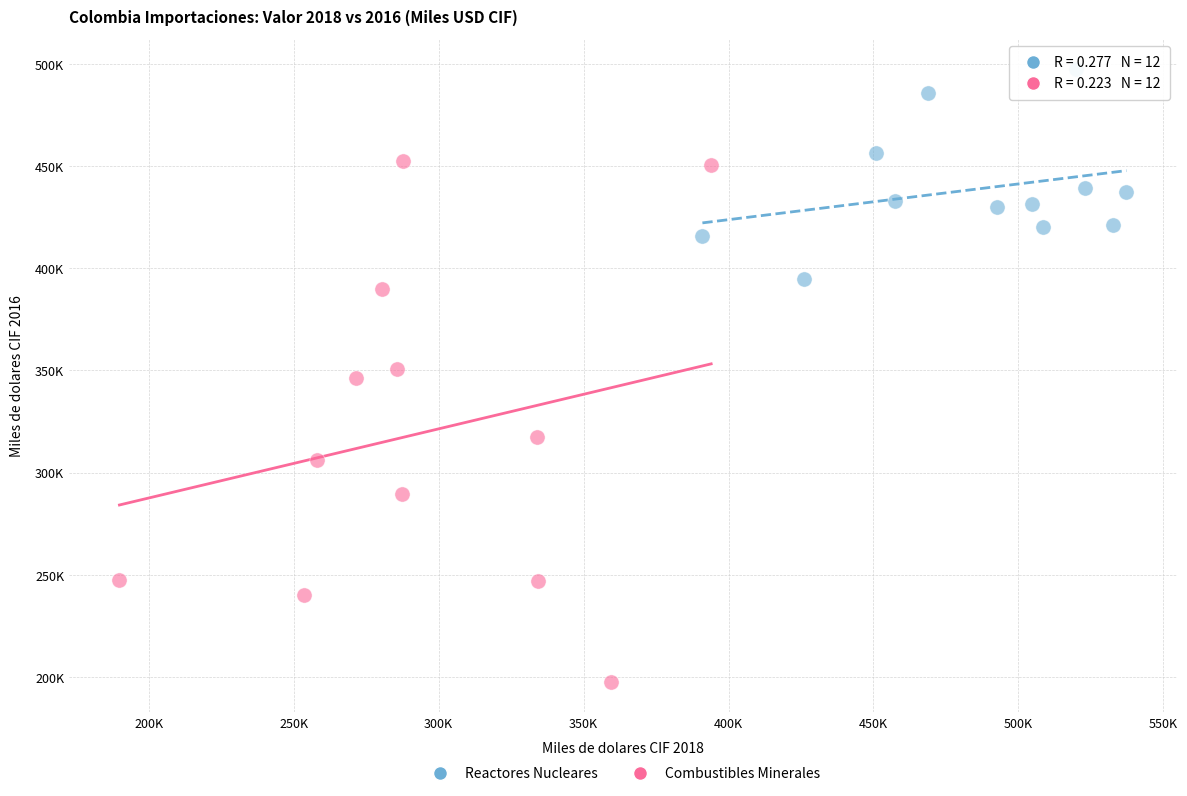

What are all the series names shown in the legend?

Reactores Nucleares, Combustibles Minerales